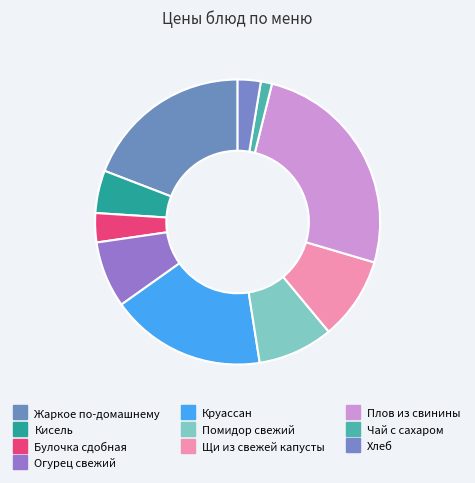

True or false: Щи из свежей капусты accounts for 15% of the total.

False